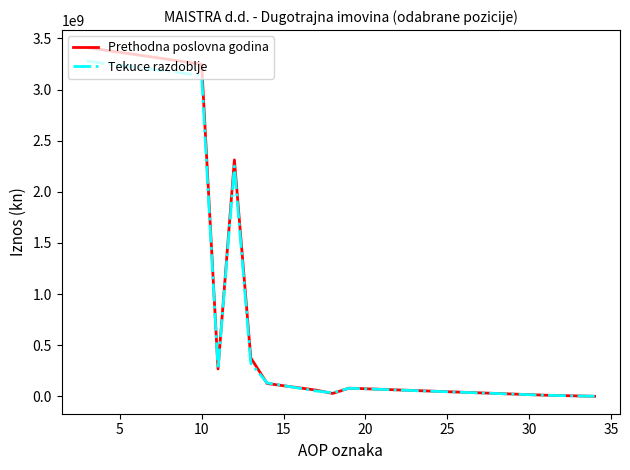

Which series has the widest spread of values?

Prethodna poslovna godina